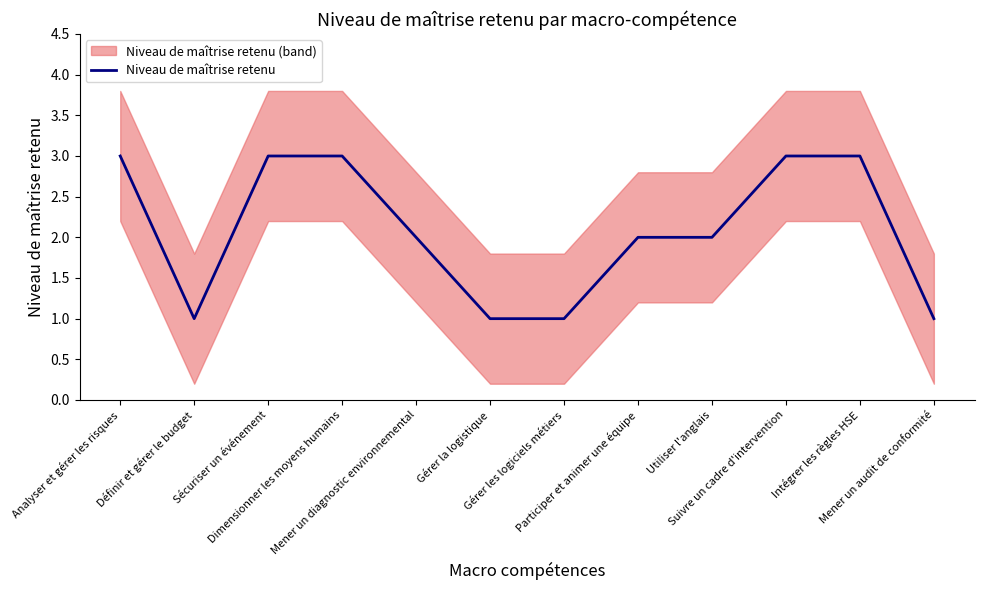

True or false: the data shows 2 at Suivre un cadre d'intervention.

False